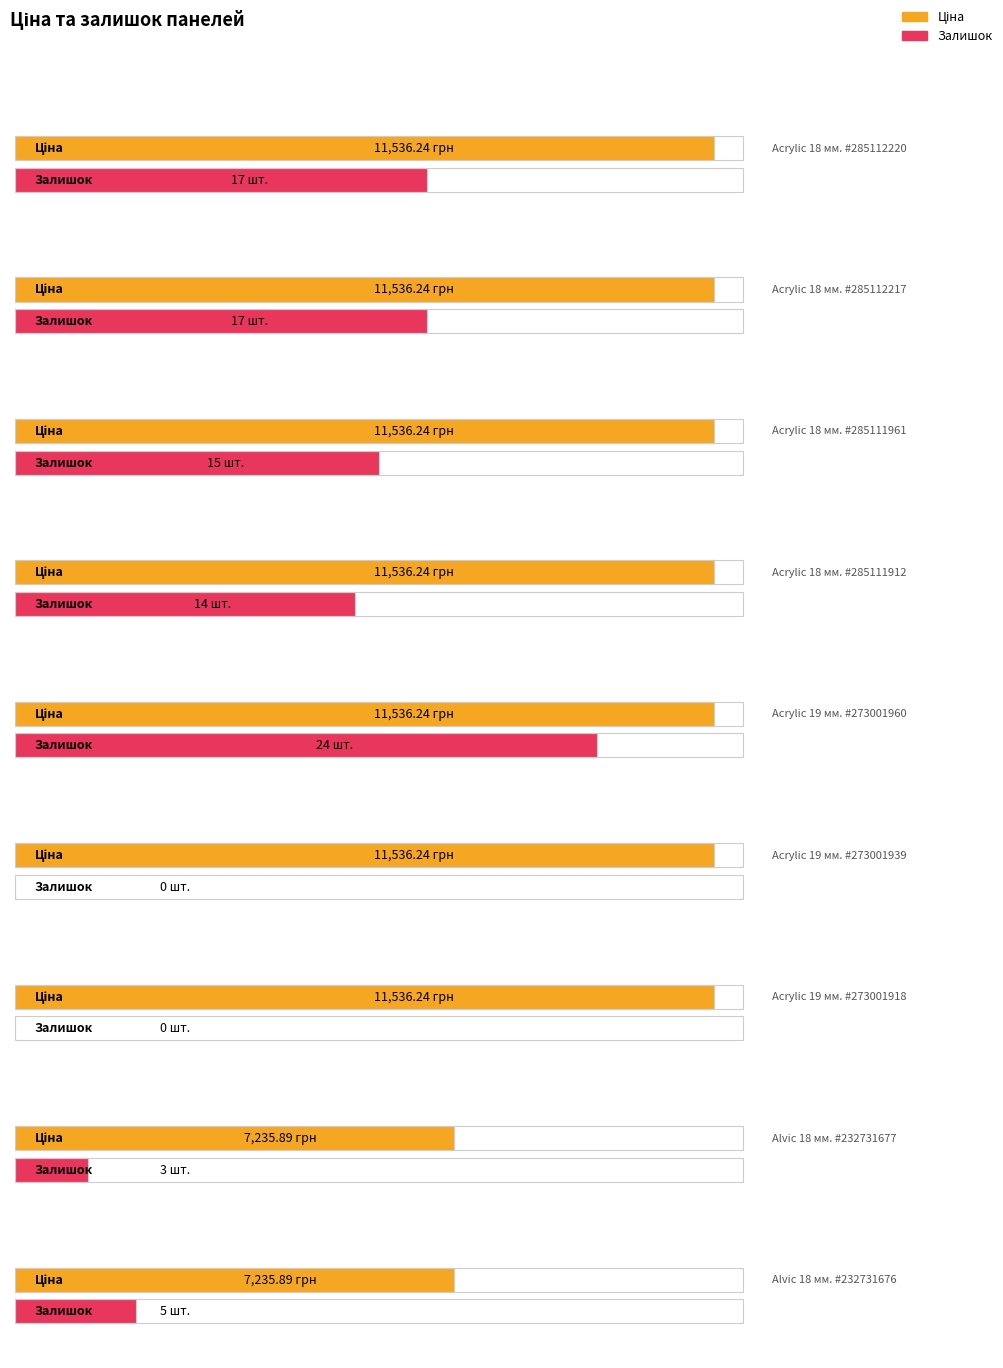

What are all the series names shown in the legend?

Ціна, Залишок